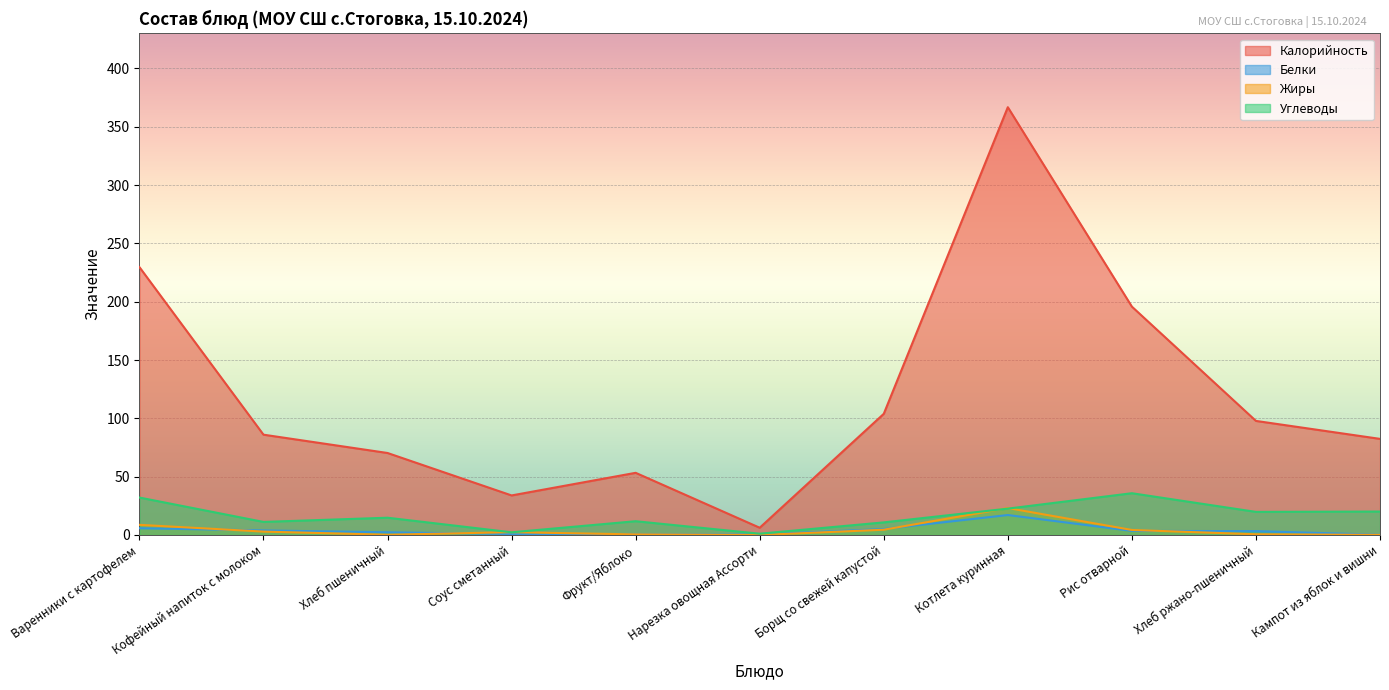

What is the greatest value displayed?

366.8